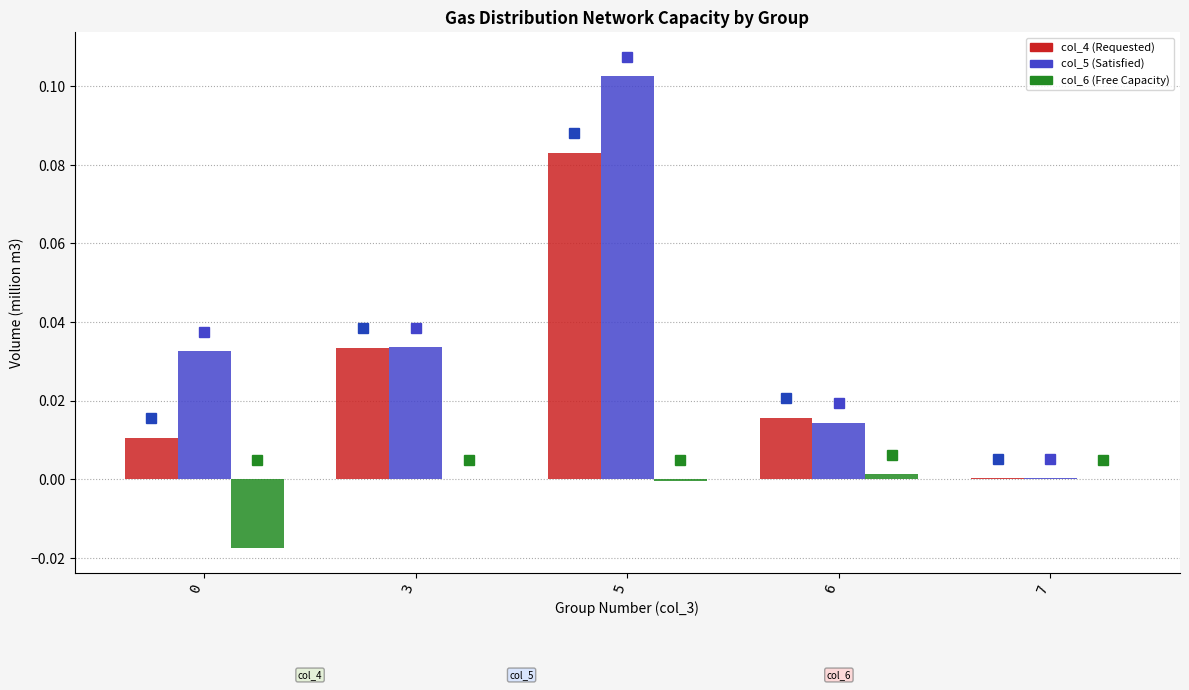

The value of col_4 (Requested) at 5 is 0.0. True or false?

False